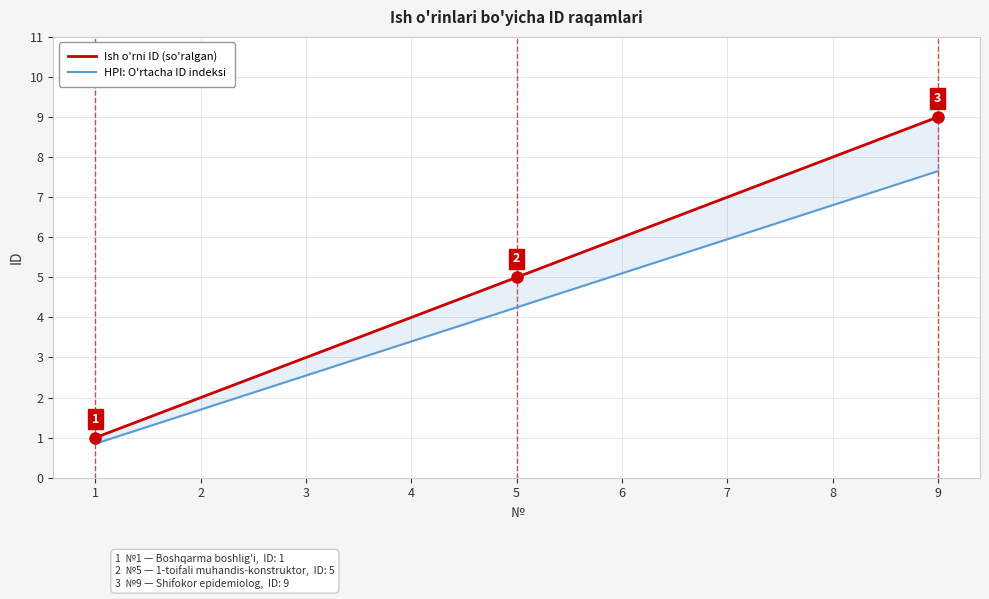

How many series are shown in this chart?

2